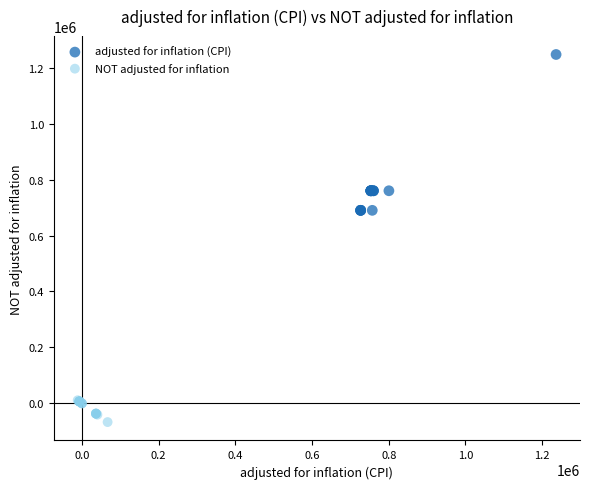

What are all the series names shown in the legend?

adjusted for inflation (CPI), NOT adjusted for inflation